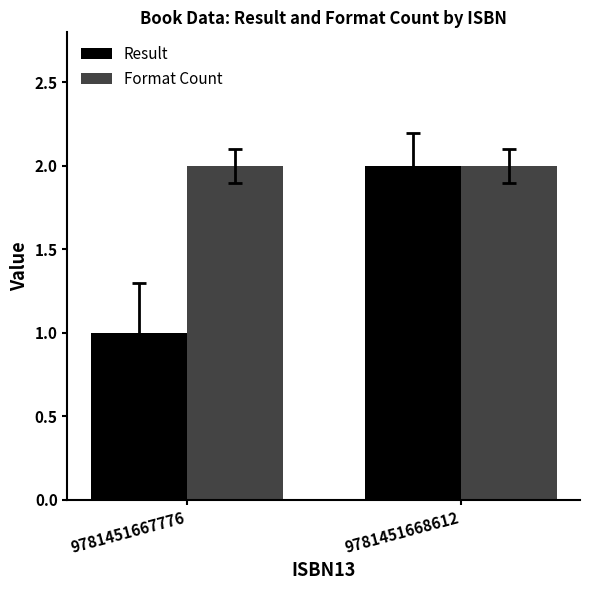

Is it true that Format Count equals 2 at 9781451668612?

True